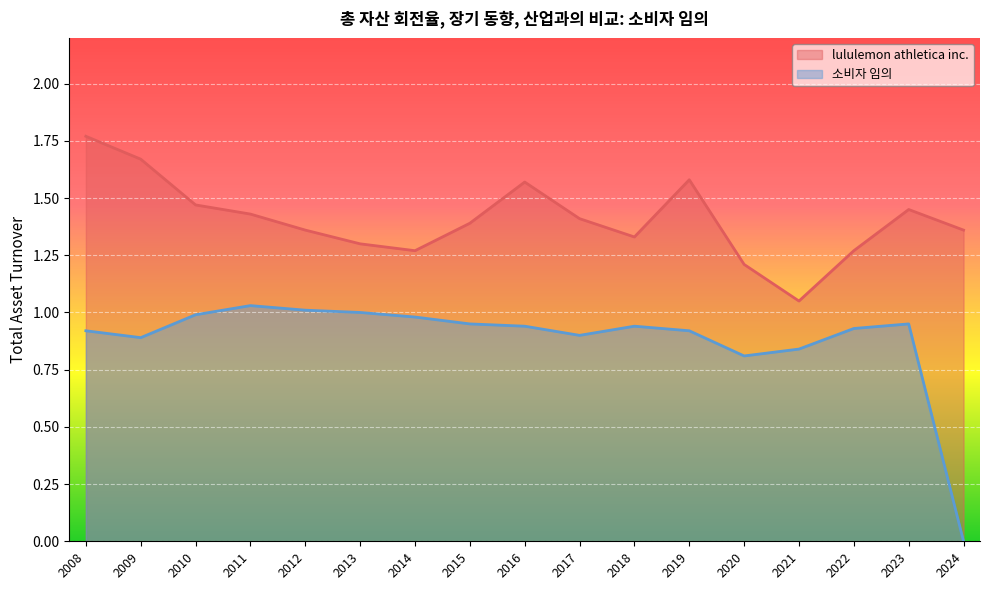

What is the difference between the maximum and minimum values in the lululemon athletica inc. series?

0.7